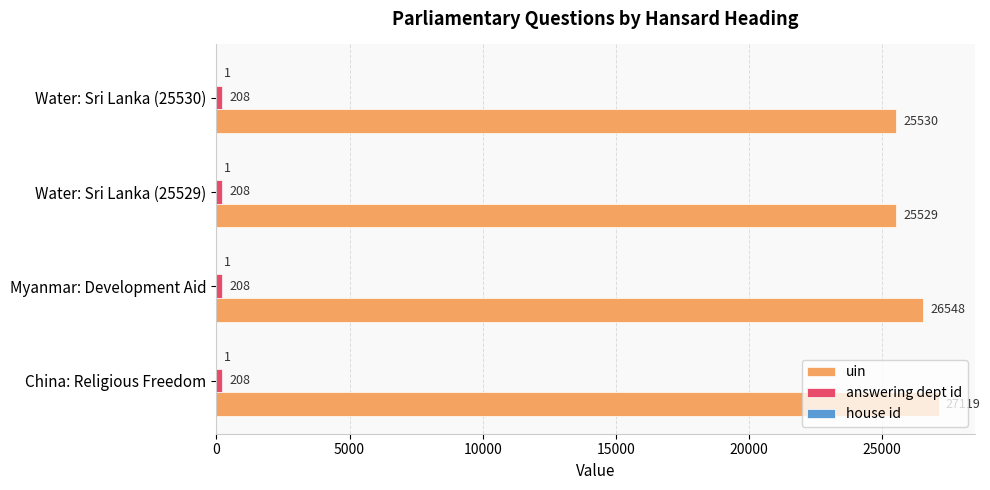

At which category is the sum across all series the highest?

China: Religious Freedom